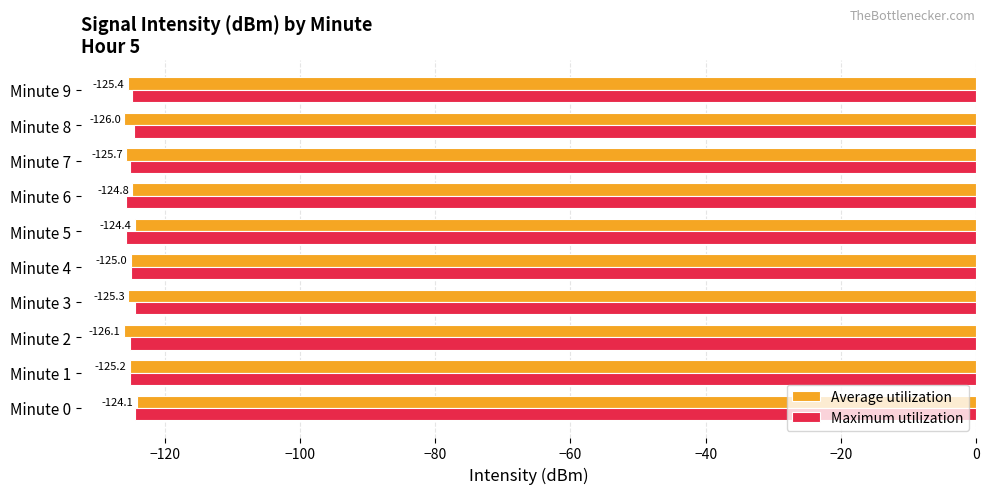

Which series has the widest spread of values?

Average utilization